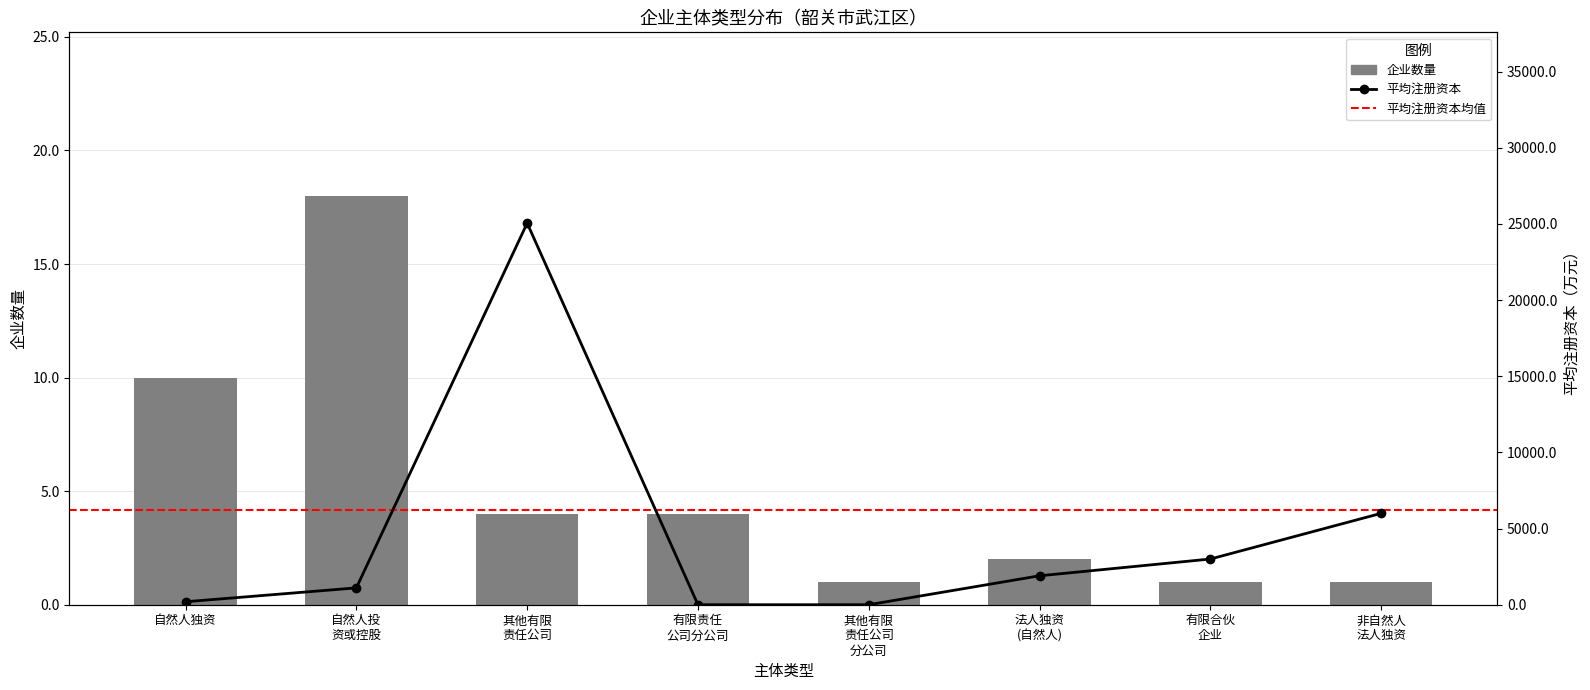

Rank the series by their maximum value, from highest to lowest.

avg_capital, count